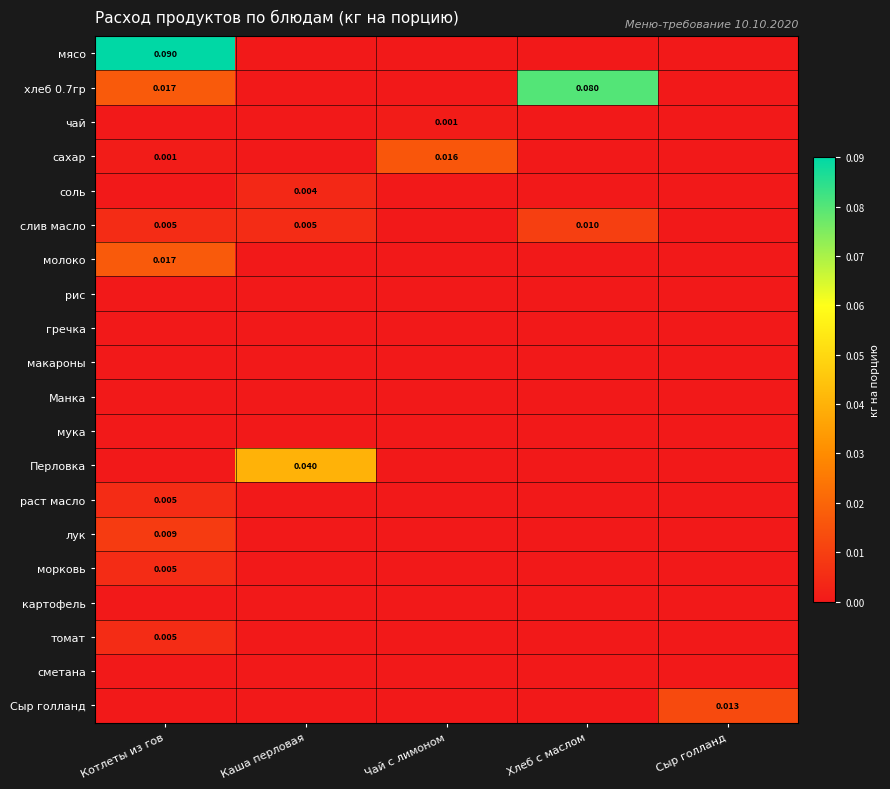

Which category has the highest value in the лук series?

Котлеты из гов